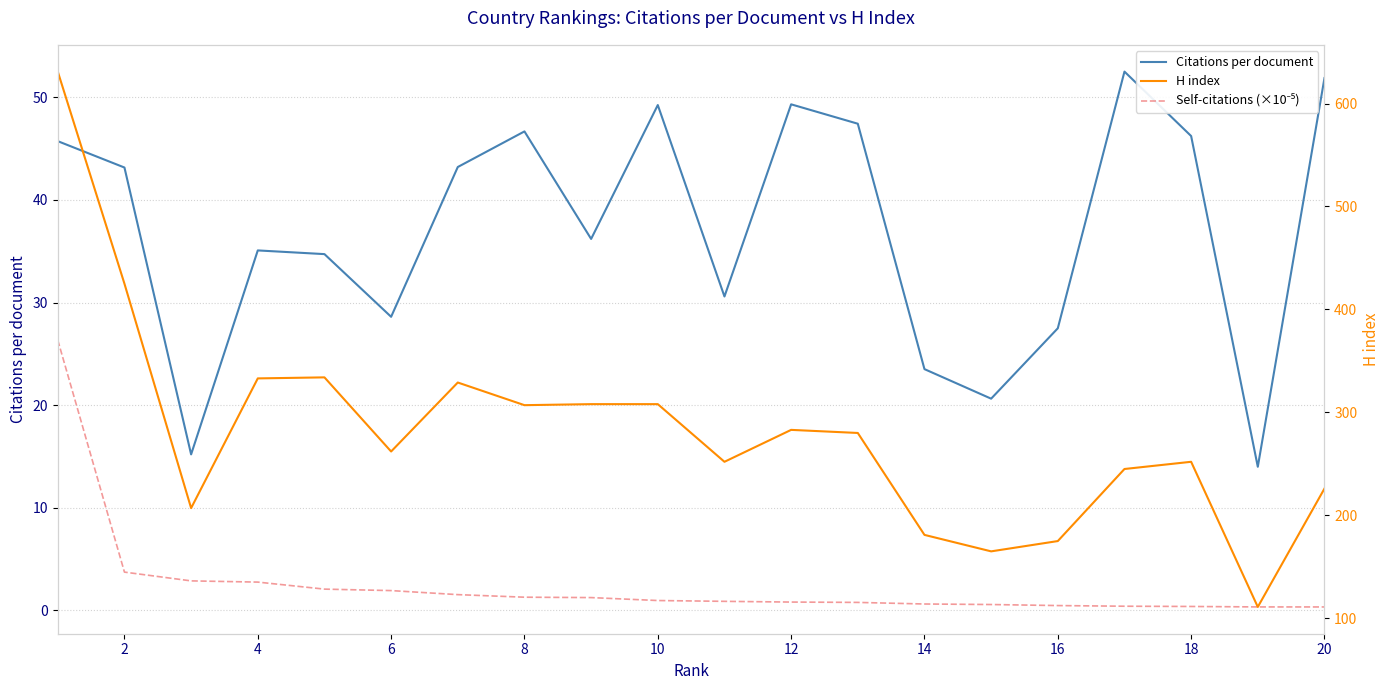

True or false: H index and Self-citations (×10⁻⁵) cross at least once.

False